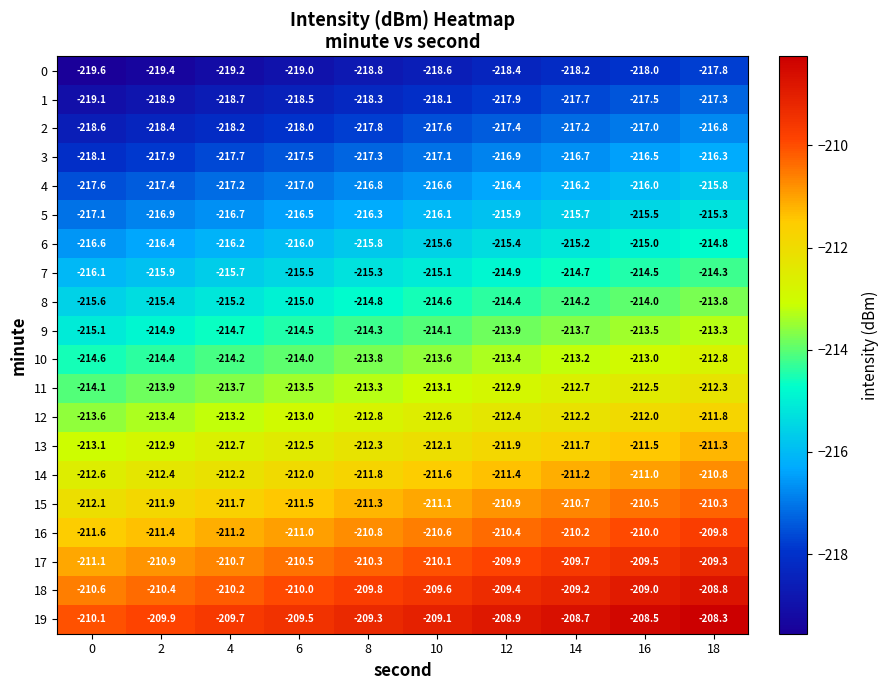

Which series has the largest total across all categories?

19